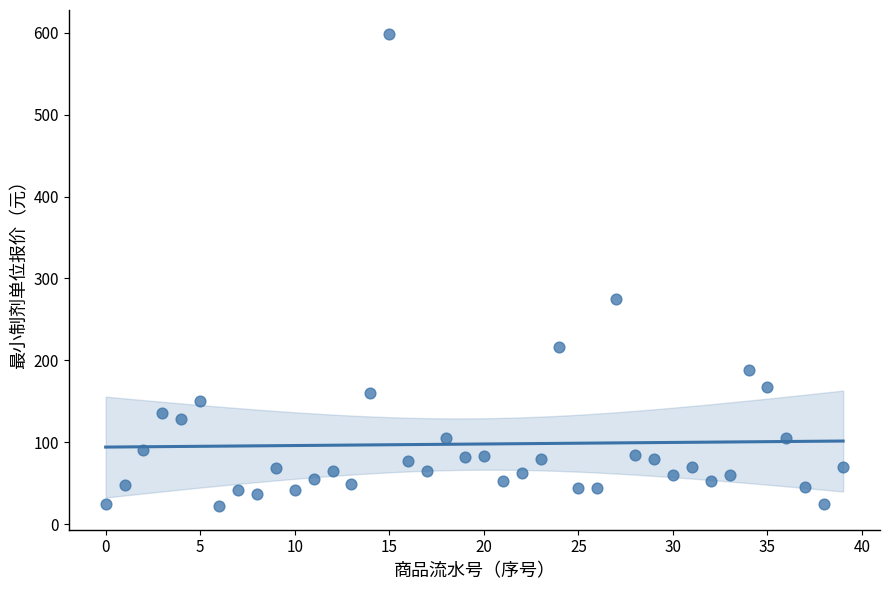

What Y value in the scatter plot is closest to 310?

275.0